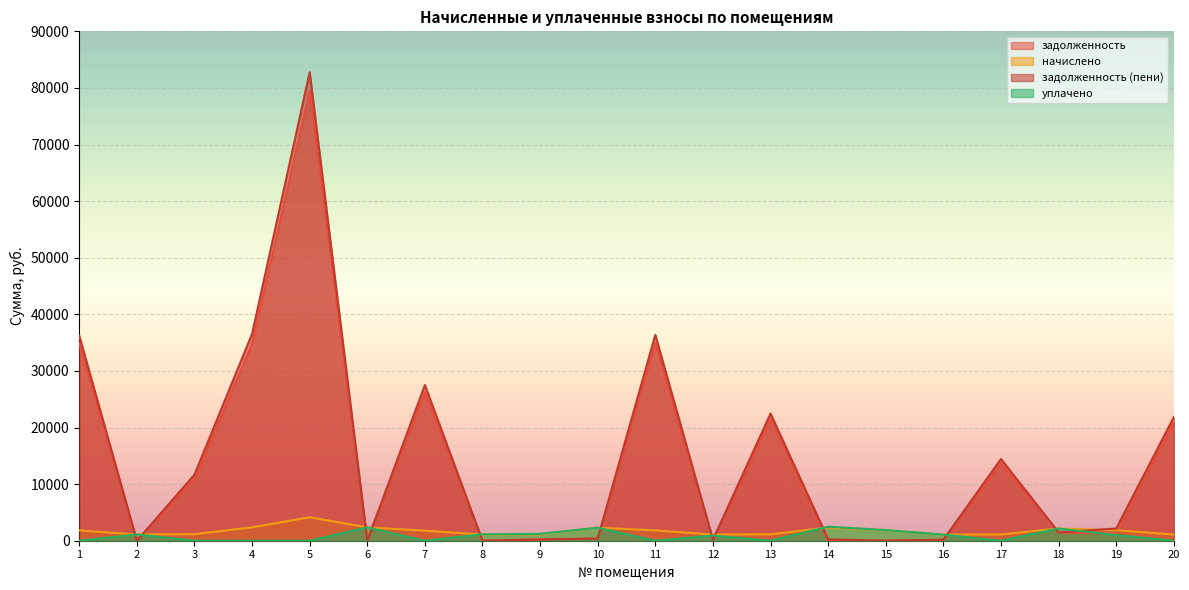

How many data points does each series have?

20